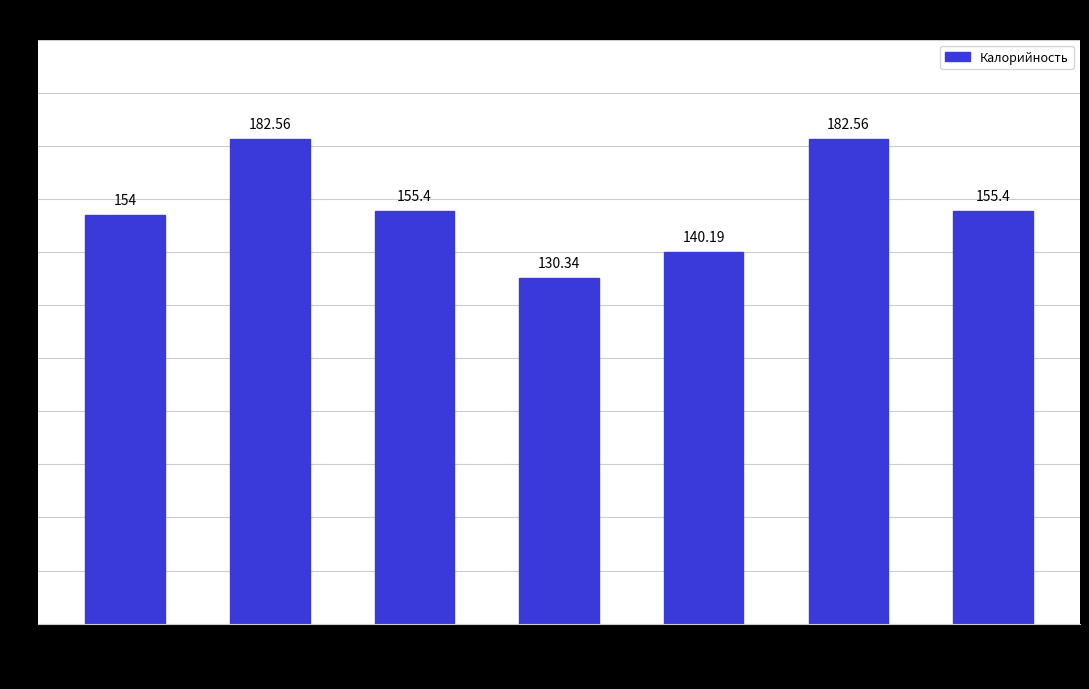

Reading right to left, what are all the values shown in this chart?

155.4	182.6	140.2	130.3	155.4	182.6	154.0